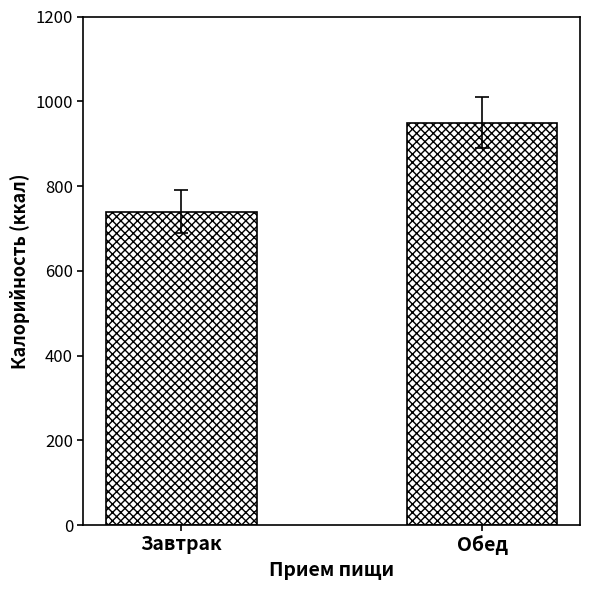

How many distinct data groups are displayed?

1